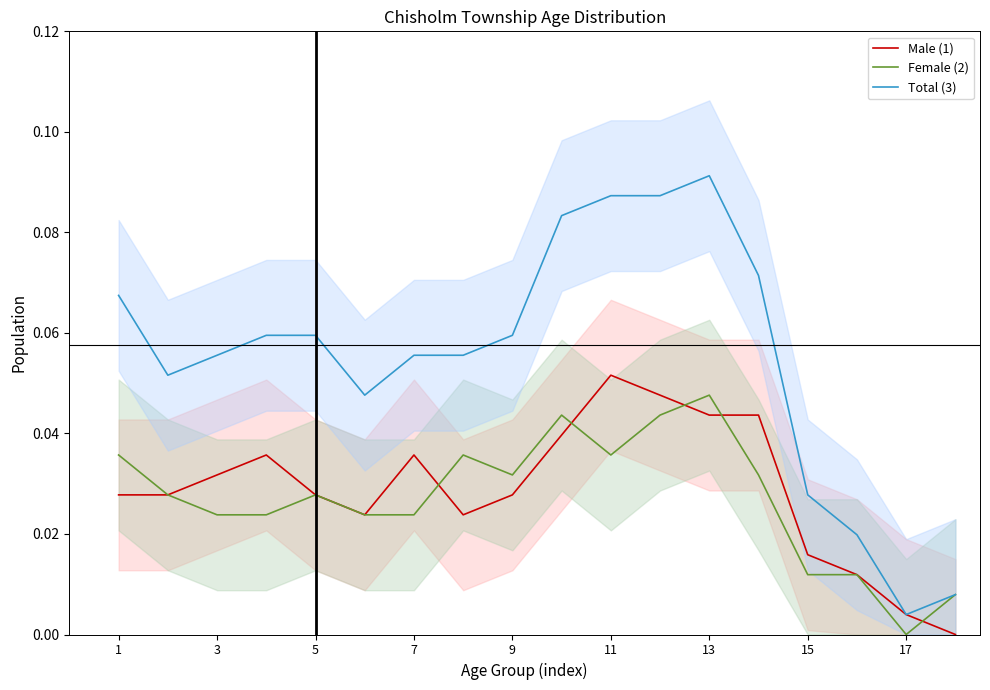

How many data points does each series have?

18